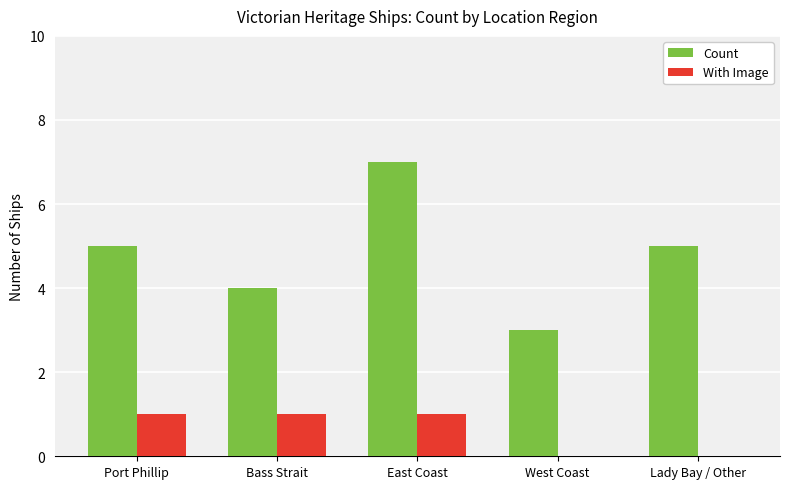

Are the bars horizontal?

No